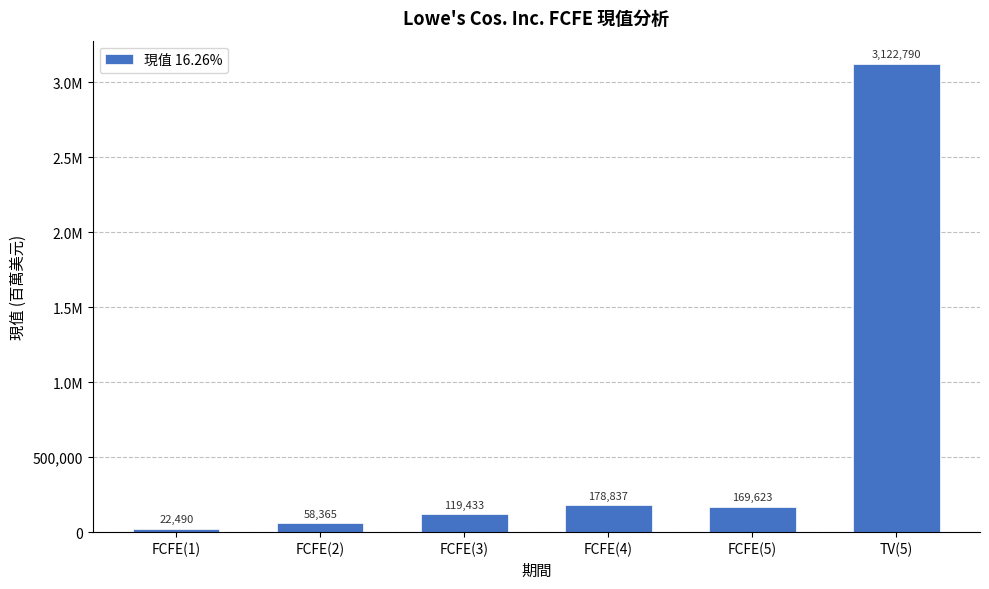

List the labels in order of value, smallest first.

FCFE(1), FCFE(2), FCFE(3), FCFE(5), FCFE(4), TV(5)